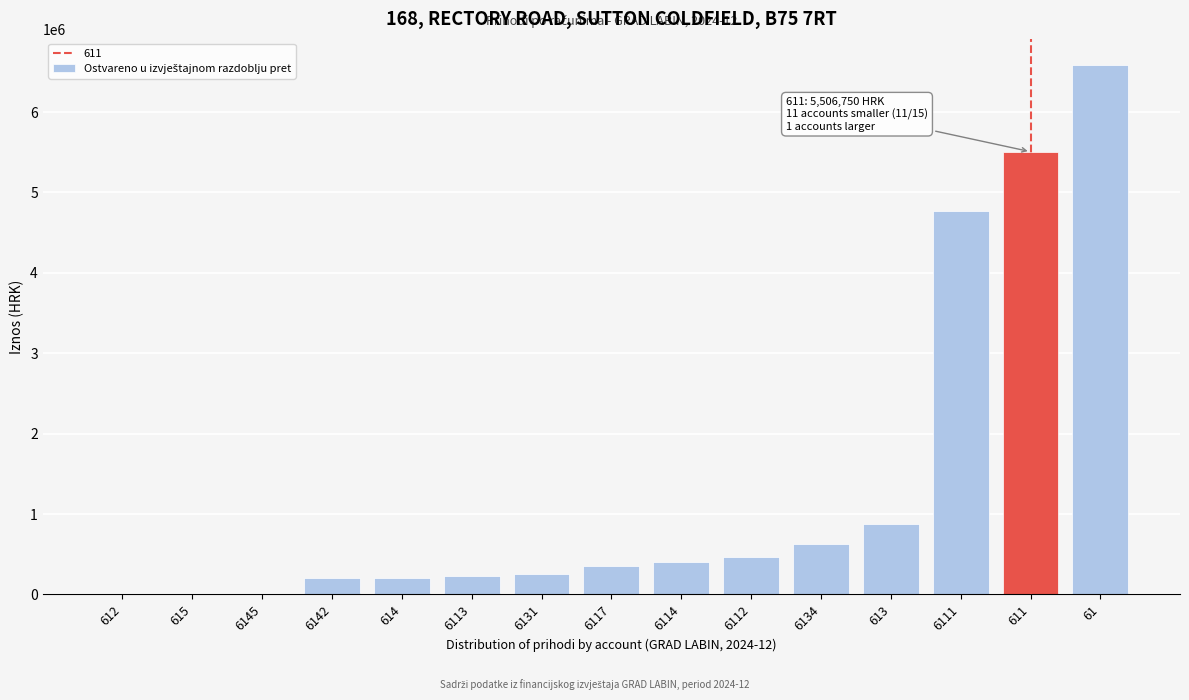

What is the sum of all values?

20446538.1